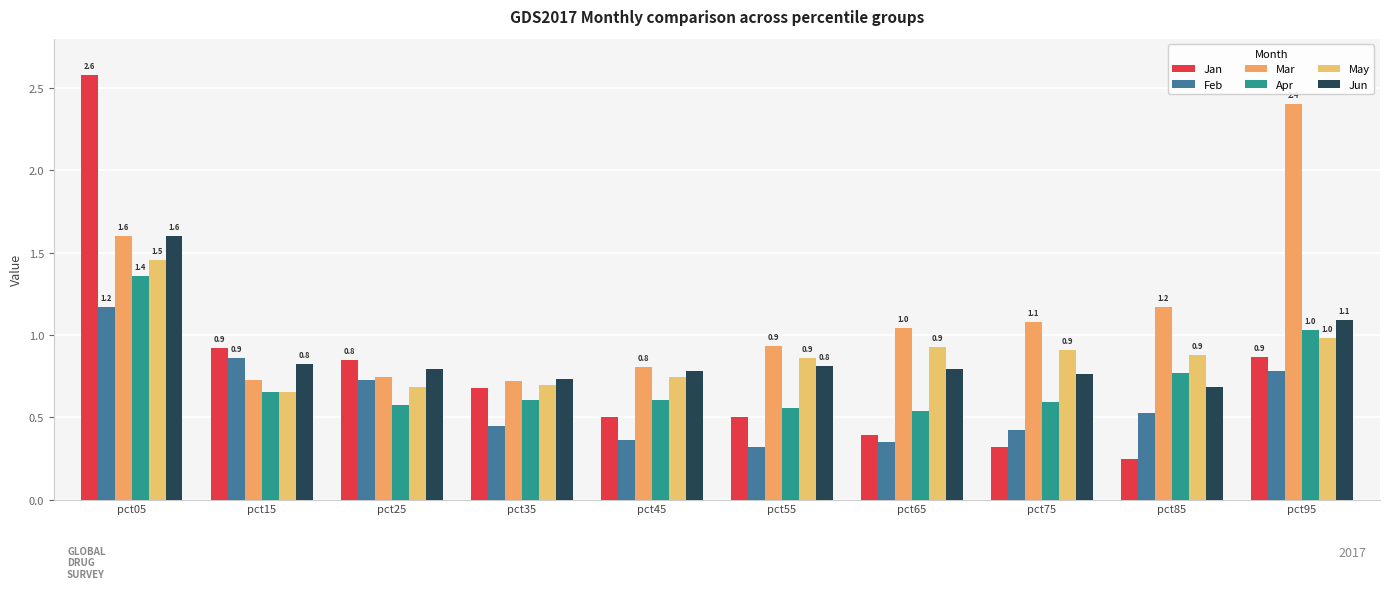

List the labels in order of Feb value, largest first.

pct05, pct15, pct95, pct25, pct85, pct35, pct75, pct45, pct65, pct55